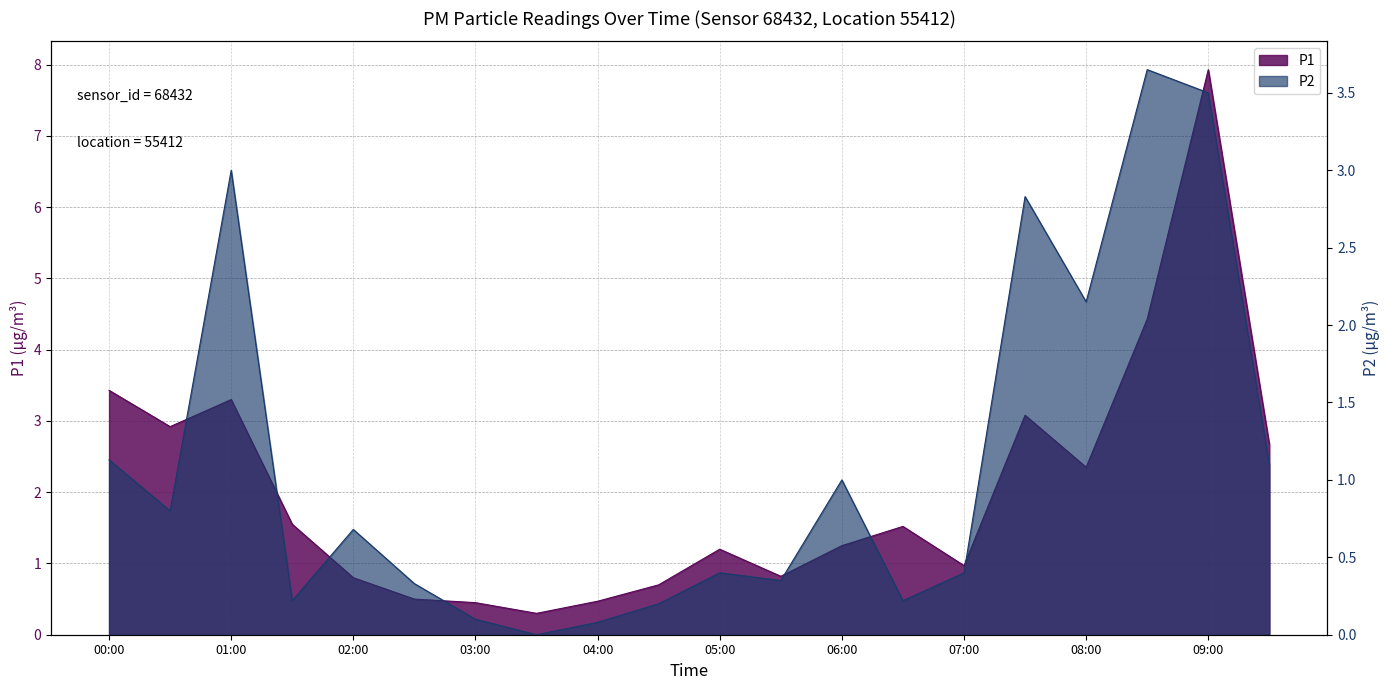

How many data points in P1 are above 1?

12